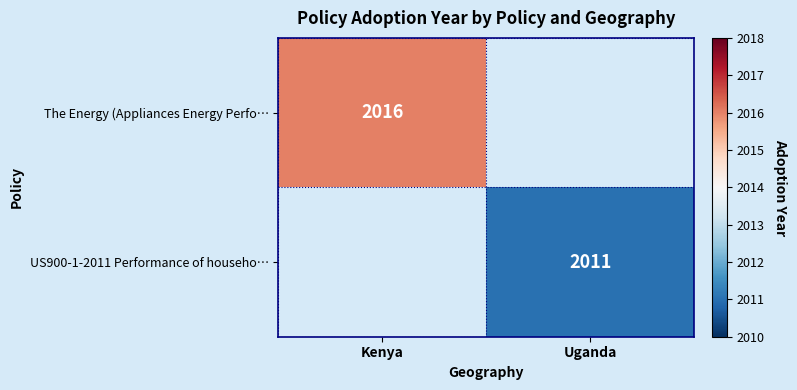

At how many categories does at least one series exceed 2012?

1